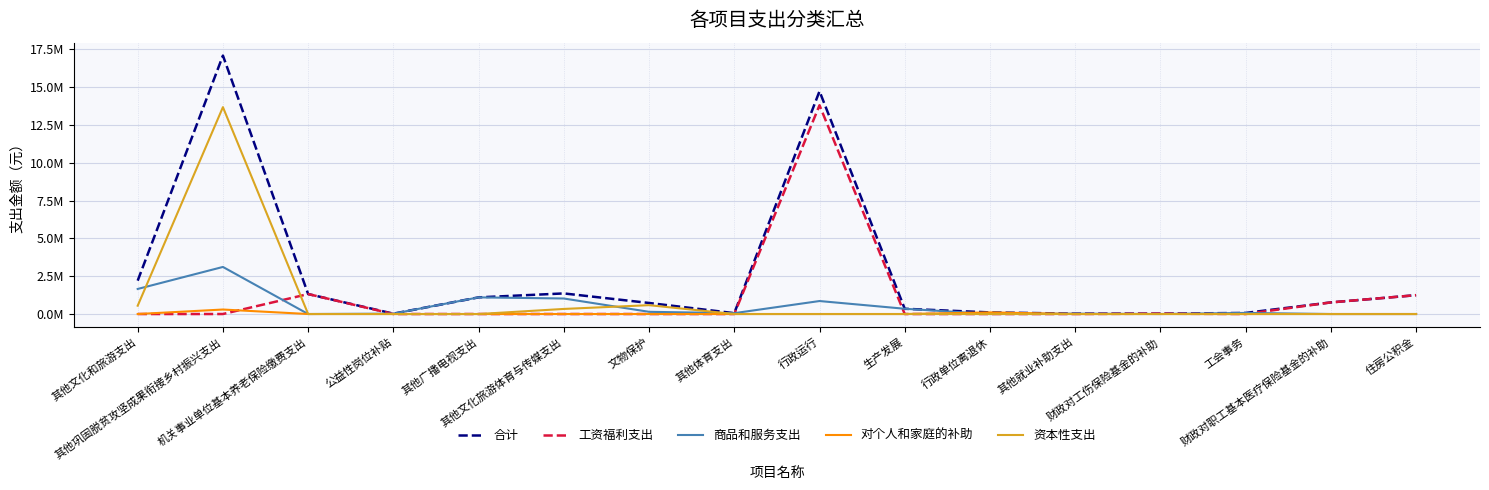

What are all the series names shown in the legend?

合计, 工资福利支出, 商品和服务支出, 对个人和家庭的补助, 资本性支出